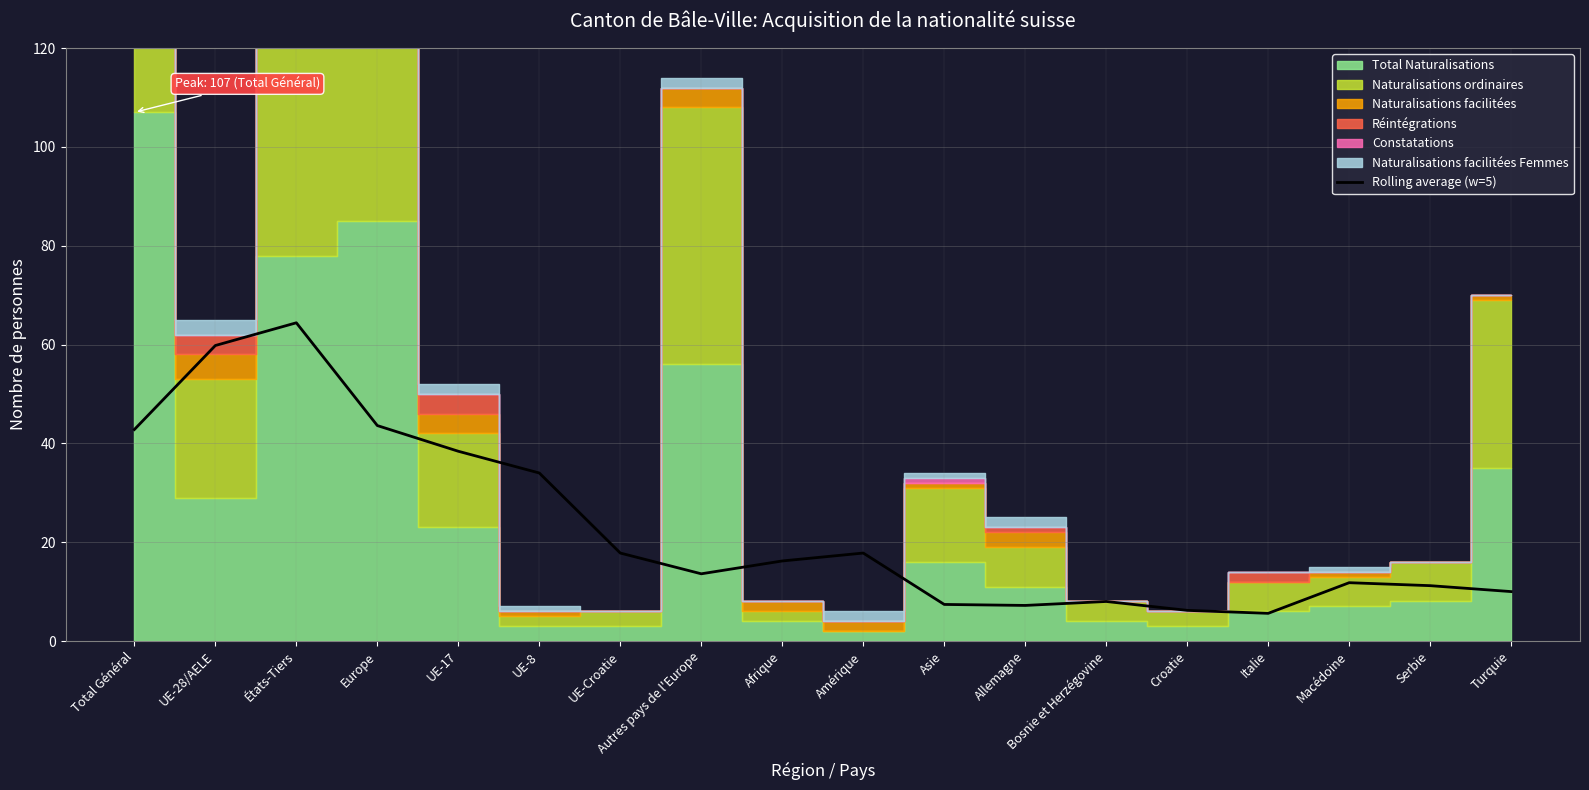

Which label corresponds to the largest value in the chart?

États-Tiers